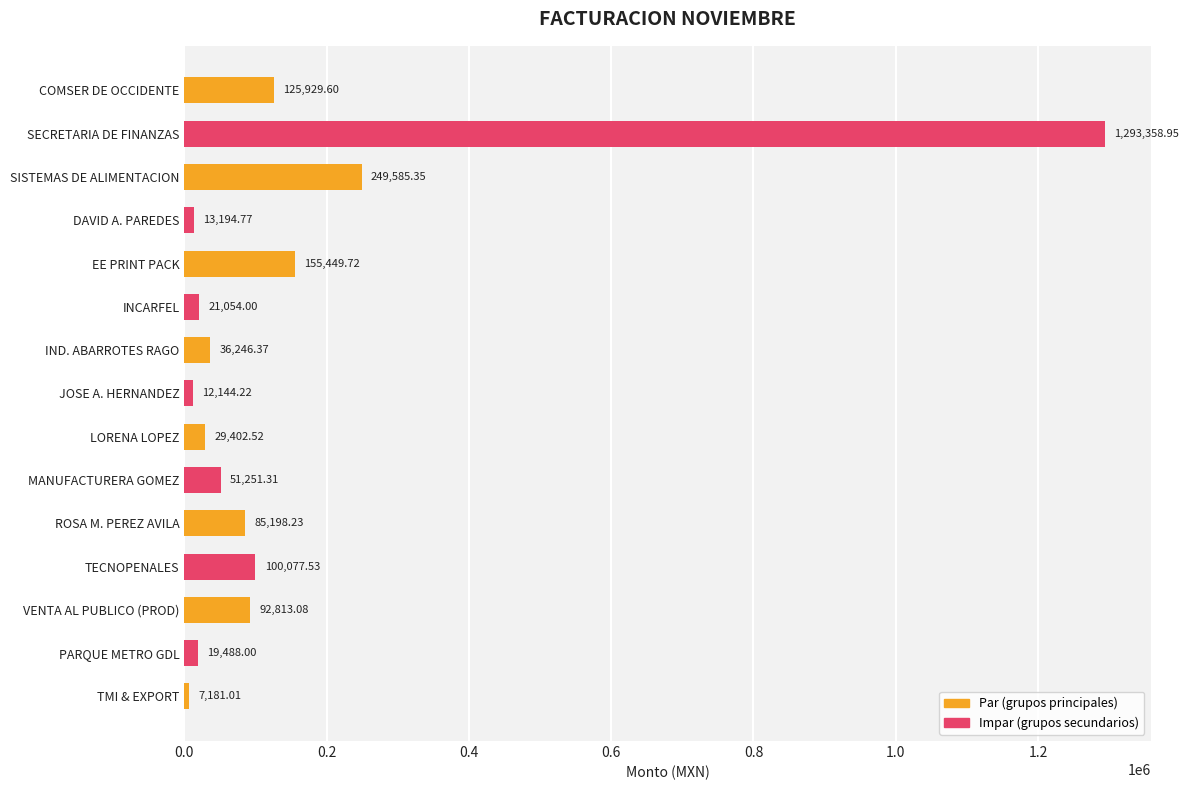

What is the difference between the maximum and second lowest values?

1281214.7